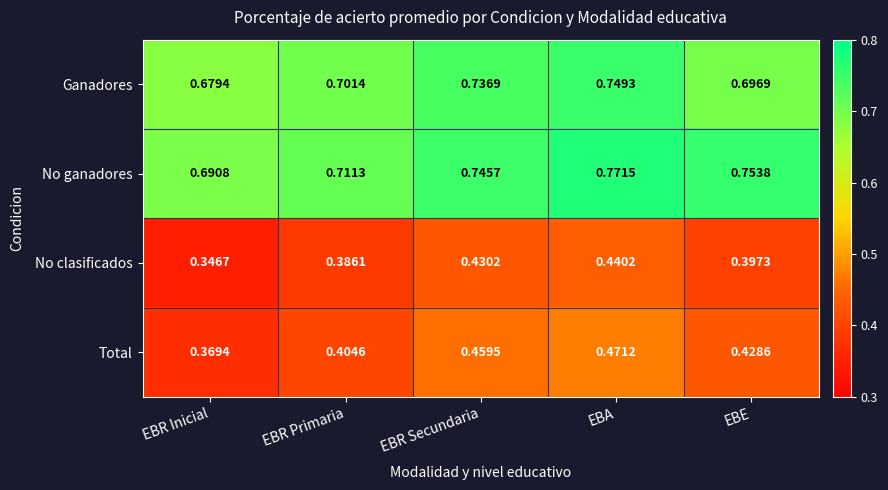

Rank the series at EBE from highest to lowest value.

No ganadores, Ganadores, Total, No clasificados